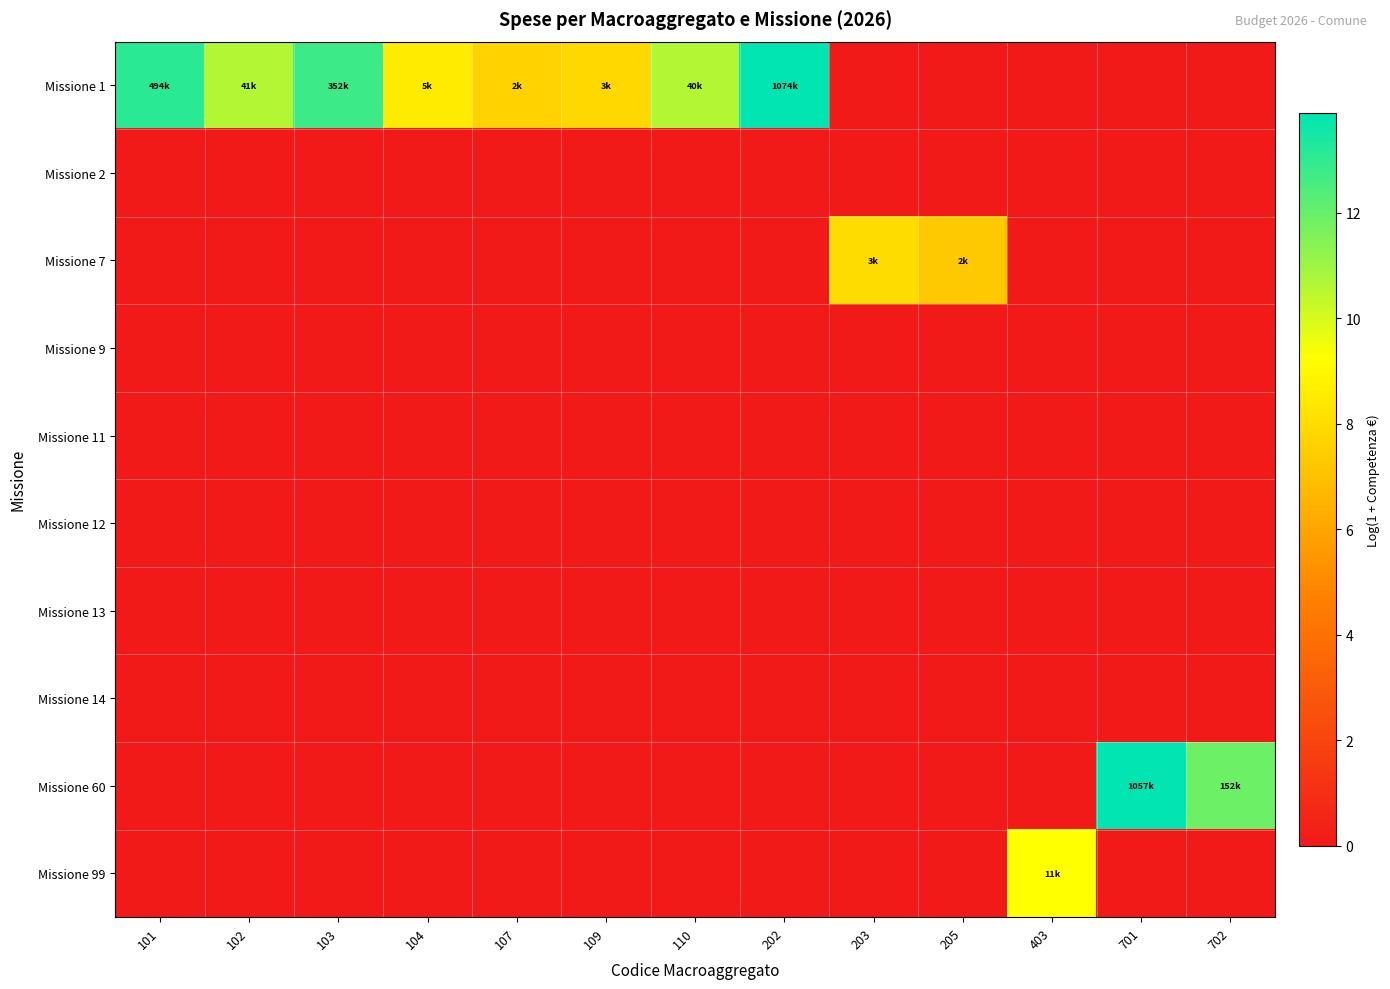

At which category is the sum across all series the highest?

202